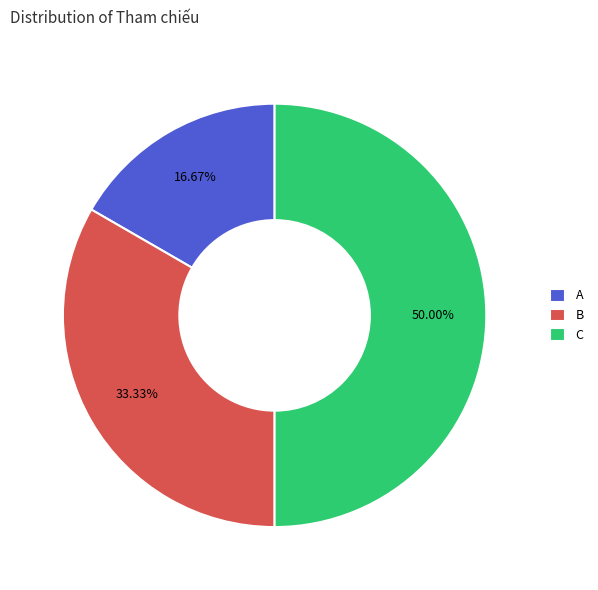

Approximately how many times larger is the value at A compared to C?

0.3